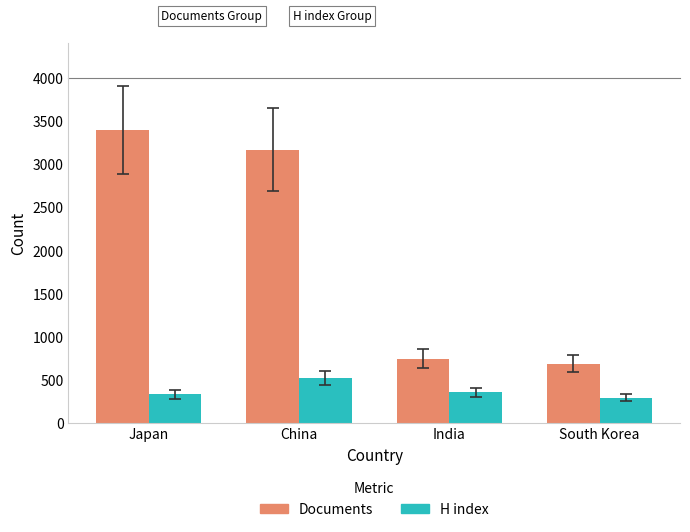

List the series in order of their overall mean, highest first.

Documents, H index